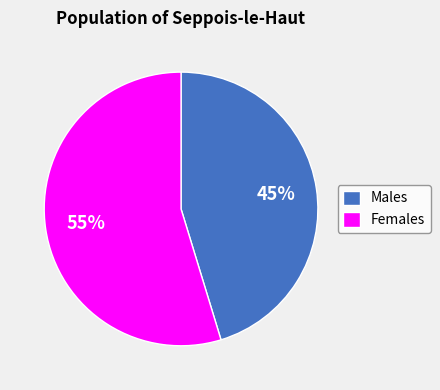

To the nearest percent, what is the average slice percentage?

50%